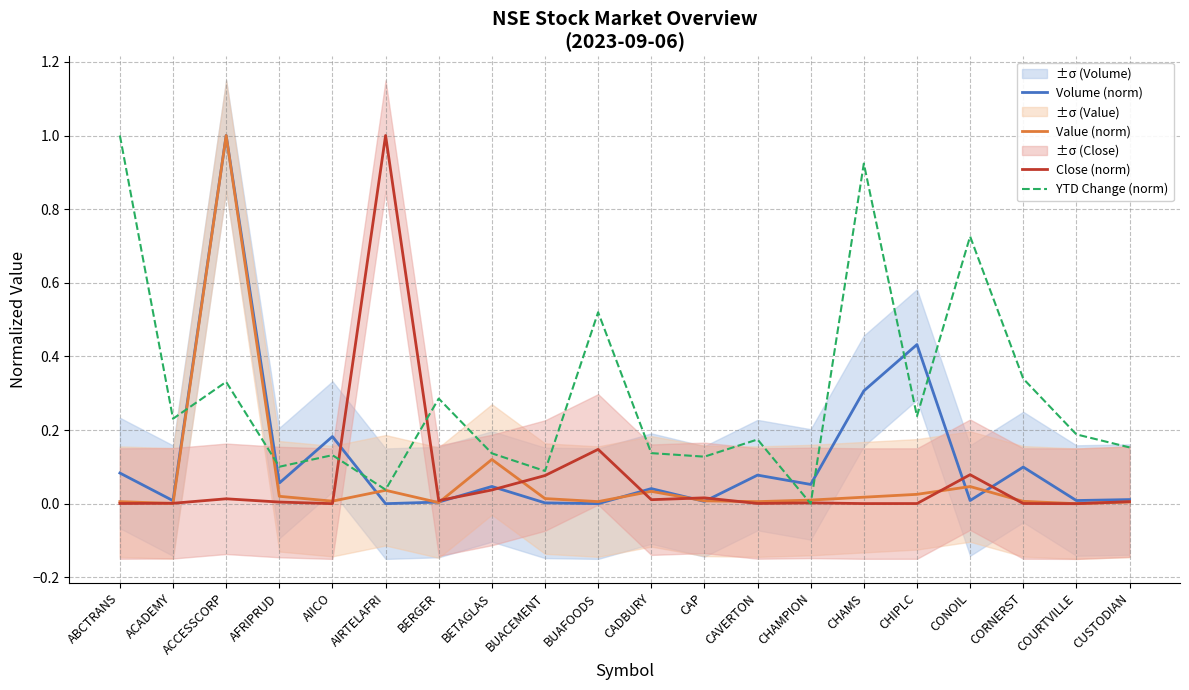

Where do Volume (norm) and Close (norm) first cross each other?

AIICO and AIRTELAFRI